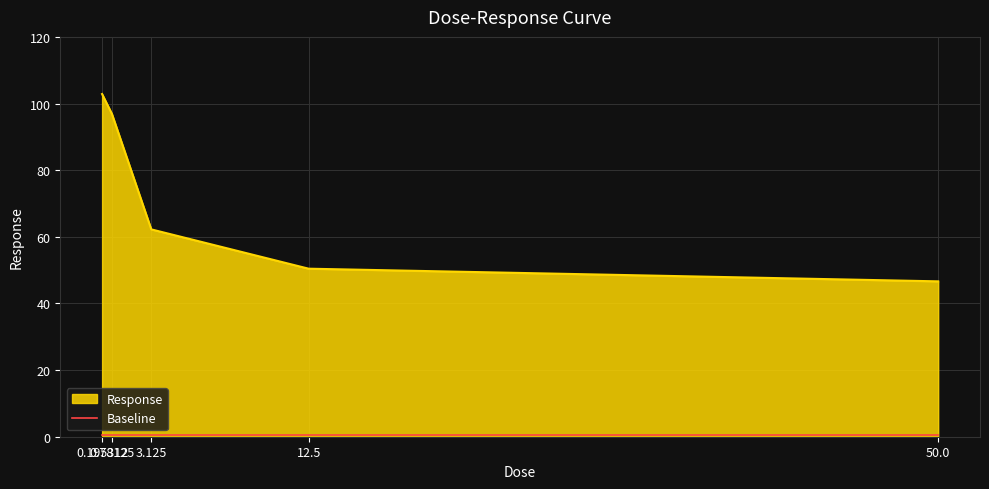

What is the difference between the second highest and second lowest values in the Response series?

46.4